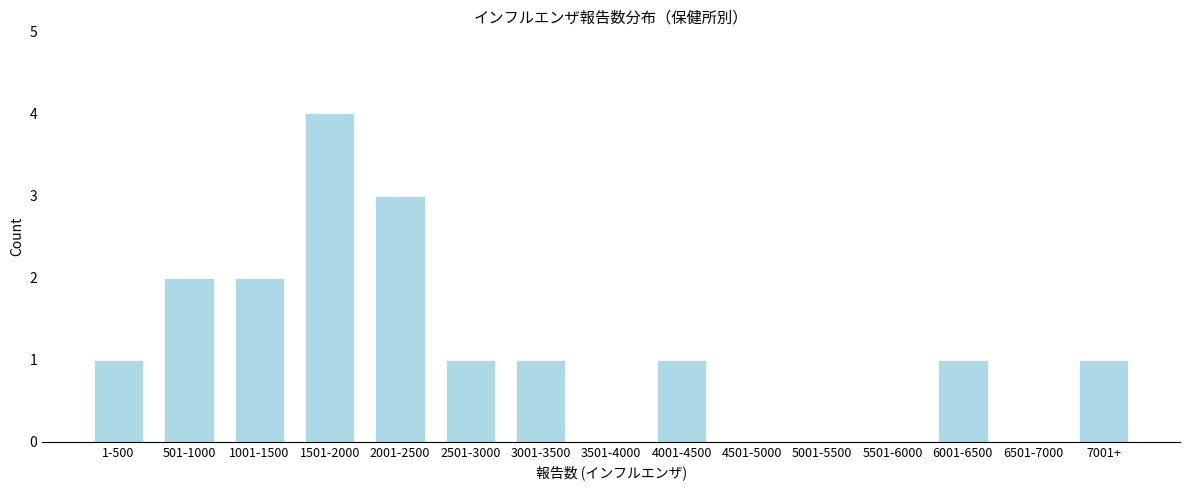

Reading right to left, extract all data points from this chart.

7001+=1	6501-7000=0	6001-6500=1	5501-6000=0	5001-5500=0	4501-5000=0	4001-4500=1	3501-4000=0	3001-3500=1	2501-3000=1	2001-2500=3	1501-2000=4	1001-1500=2	501-1000=2	1-500=1